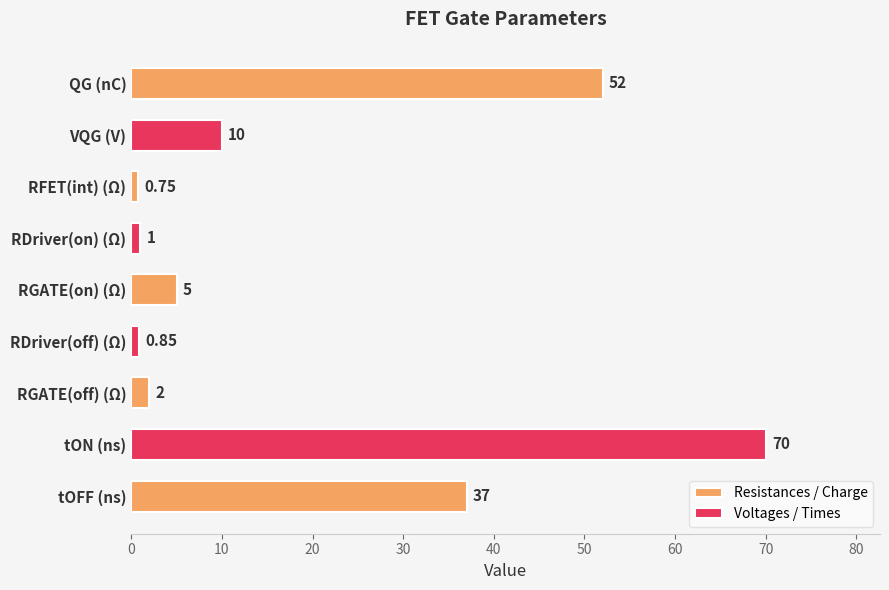

True or false: the data shows 60.7 at tOFF (ns).

False